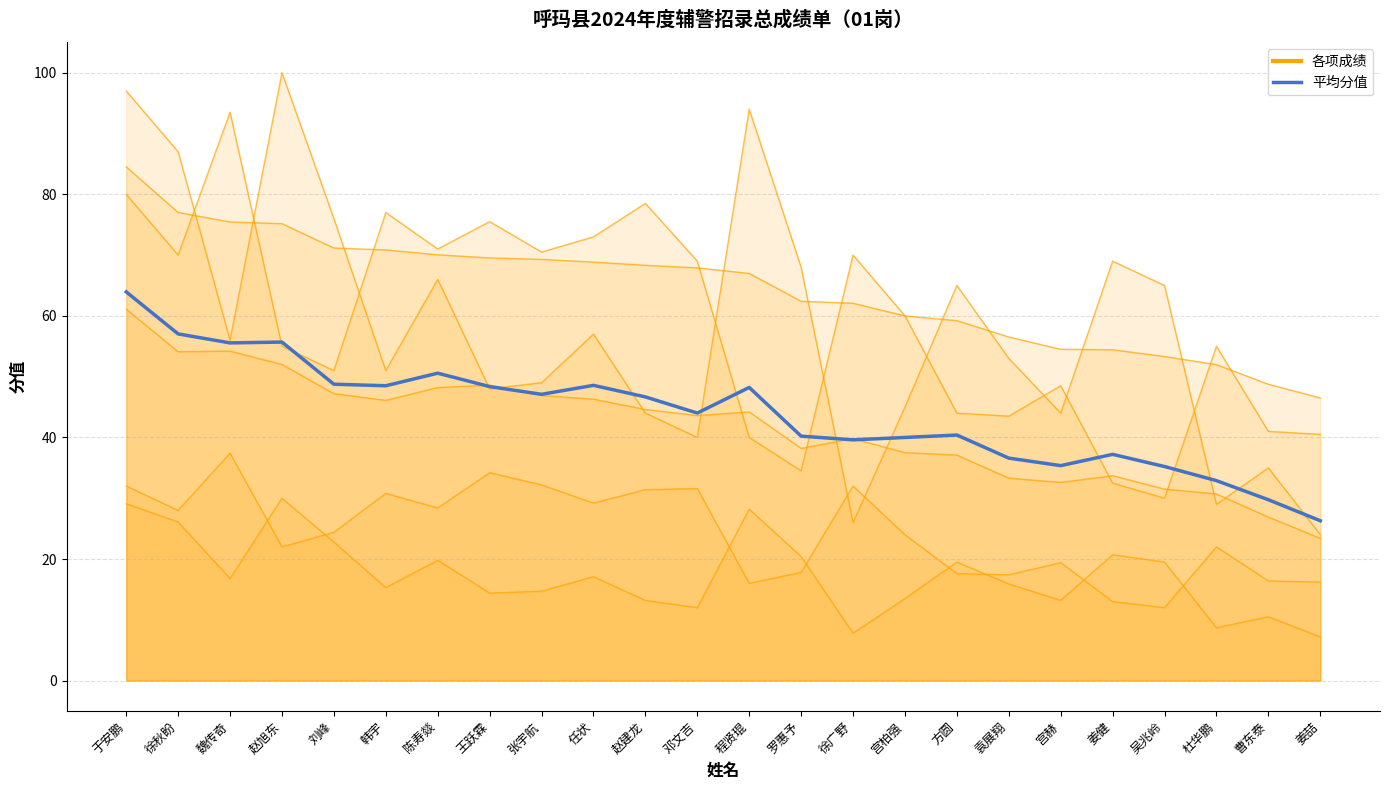

What is the average value?

44.0